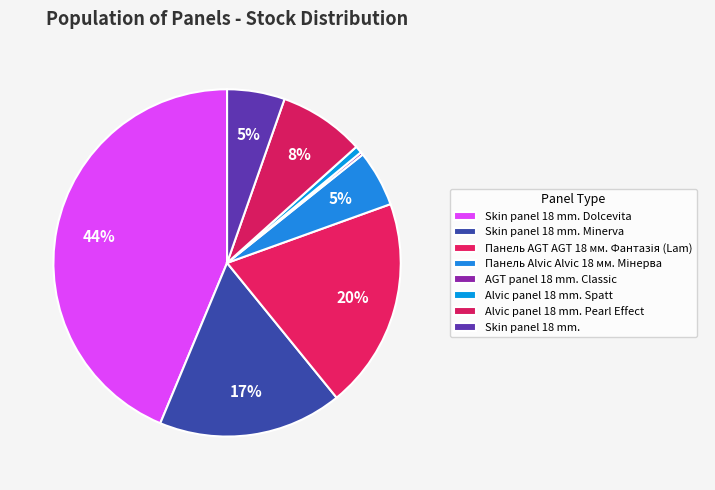

To the nearest percent, what is the combined percentage of Alvic panel 18 mm. Spatt and Alvic panel 18 mm. Pearl Effect?

9%